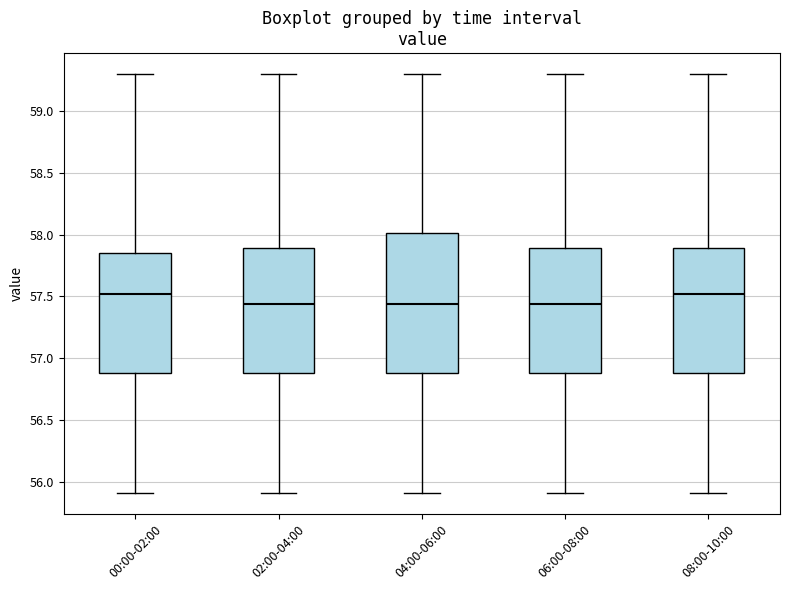

Reading left to right, read every box against the y-axis: the position of its median line, the range the box covers, and the ends of its whiskers. The values are not printed on the chart, so give them approximately, as read against the axis.

00:00-02:00: median 57.50, box 56.90 to 57.85, whiskers 55.90 to 59.30
02:00-04:00: median 57.45, box 56.90 to 57.90, whiskers 55.90 to 59.30
04:00-06:00: median 57.45, box 56.90 to 58.00, whiskers 55.90 to 59.30
06:00-08:00: median 57.45, box 56.90 to 57.90, whiskers 55.90 to 59.30
08:00-10:00: median 57.50, box 56.90 to 57.90, whiskers 55.90 to 59.30